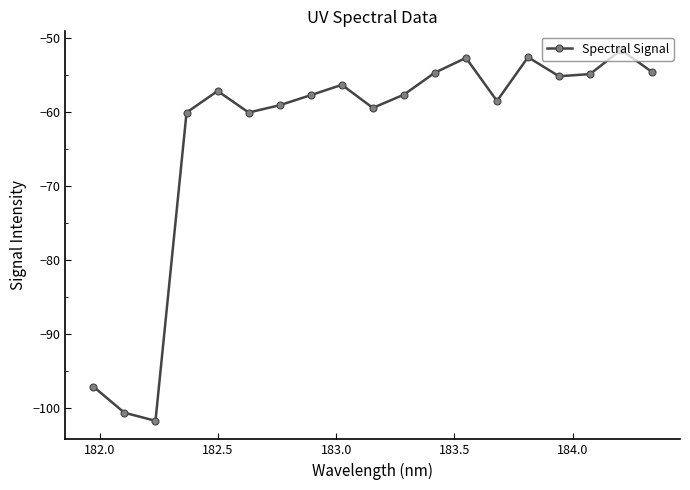

How many points are lower than both their immediate neighbors (excluding endpoints)?

5